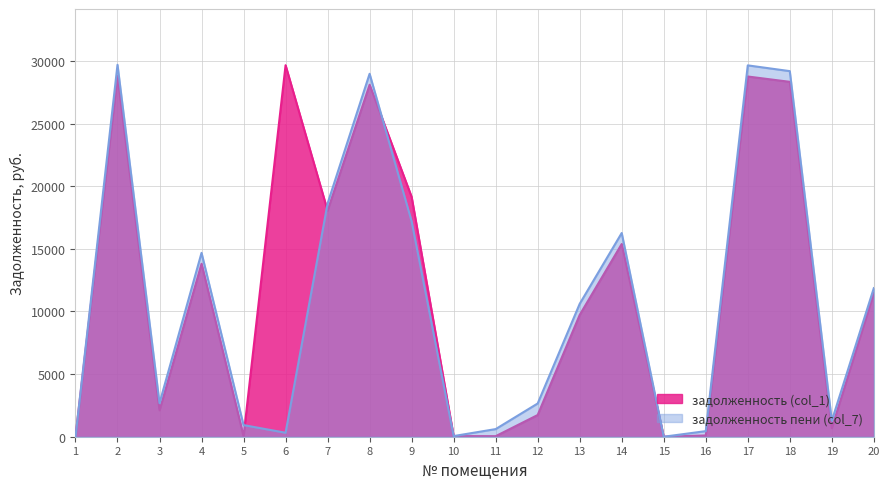

True or false: задолженность (col_1) has more than 2 interior local peaks.

True